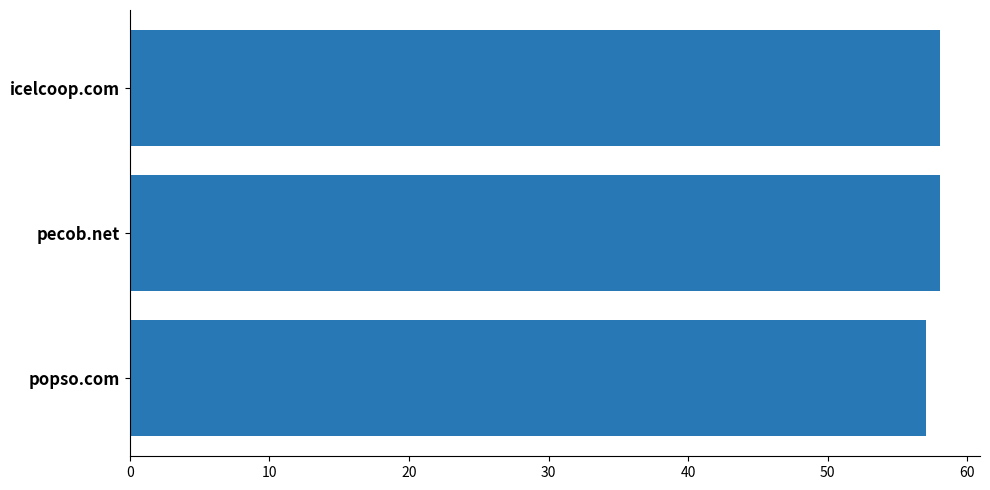

The value at pecob.net is 33. True or false?

False